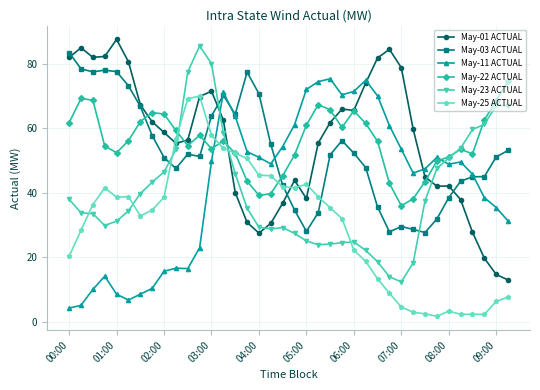

What is the value of the May-23 ACTUAL point at the 28th from the left?

13.9